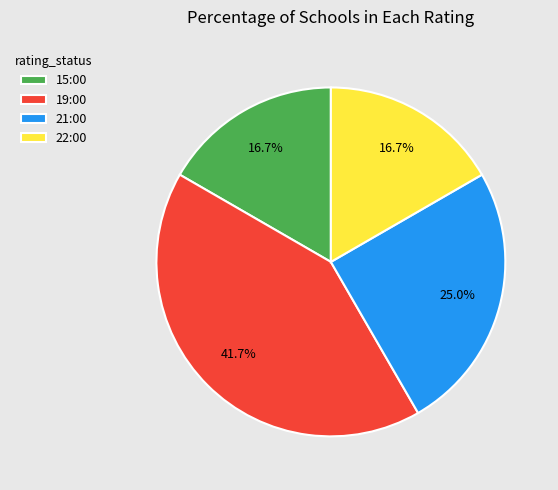

Combined, do 19:00 and 21:00 account for over 50%?

Yes